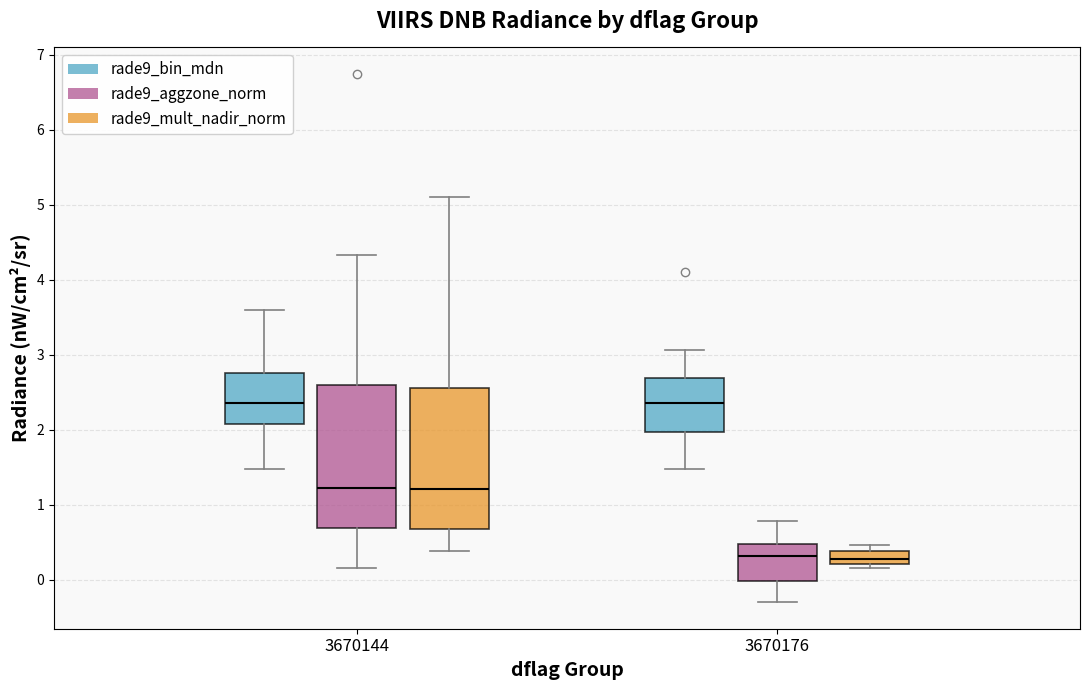

Reading left to right, transcribe this box plot: for each box, give where its median line is, the range the box spans, and where its two whiskers end, as read against the y-axis. The values are not printed on the chart, so give them approximately, as read against the axis.

3670144 (rade9_bin_mdn): median 2.4, box 2.1 to 2.8, whiskers 1.5 to 3.6
3670144 (rade9_aggzone_norm): median 1.2, box 0.7 to 2.6, whiskers 0.2 to 4.3
3670144 (rade9_mult_nadir_norm): median 1.2, box 0.7 to 2.6, whiskers 0.4 to 5.1
3670176 (rade9_bin_mdn): median 2.4, box 2.0 to 2.7, whiskers 1.5 to 3.1
3670176 (rade9_aggzone_norm): median 0.3, box 0.0 to 0.5, whiskers -0.3 to 0.8
3670176 (rade9_mult_nadir_norm): median 0.3, box 0.2 to 0.4, whiskers 0.2 (just below the box's lower edge) to 0.5